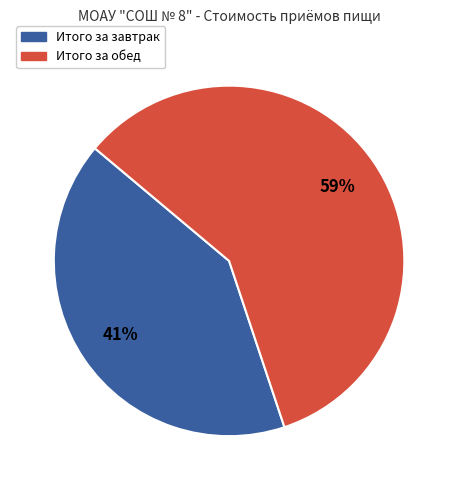

What percentage is the Итого за завтрак slice, to the nearest percent?

41%